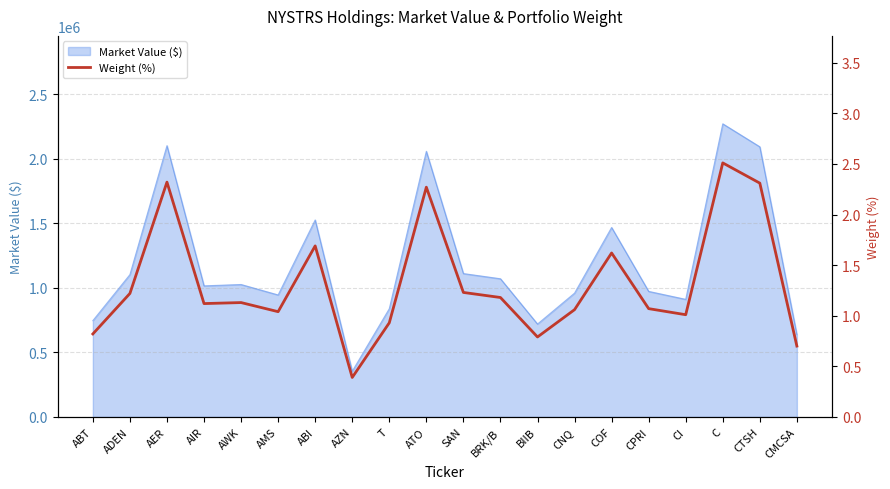

Reading left to right, extract all data points from this chart.

0.8	1.2	2.3	1.1	1.1	1.0	1.7	0.4	0.9	2.3	1.2	1.2	0.8	1.1	1.6	1.1	1.0	2.5	2.3	0.7